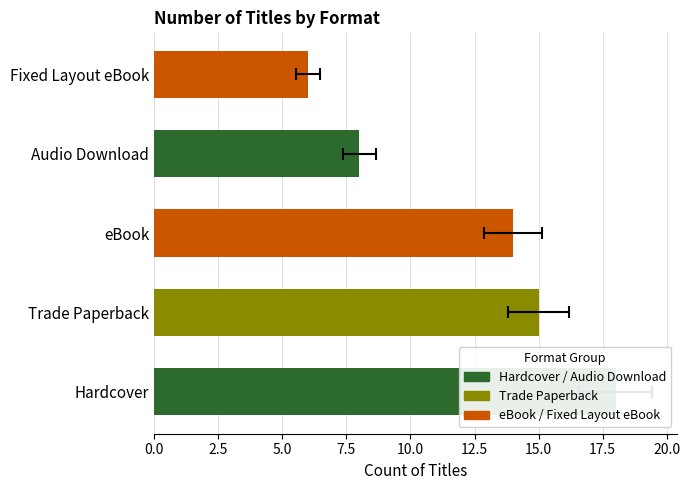

Which label corresponds to the smallest value in the chart?

Fixed Layout eBook